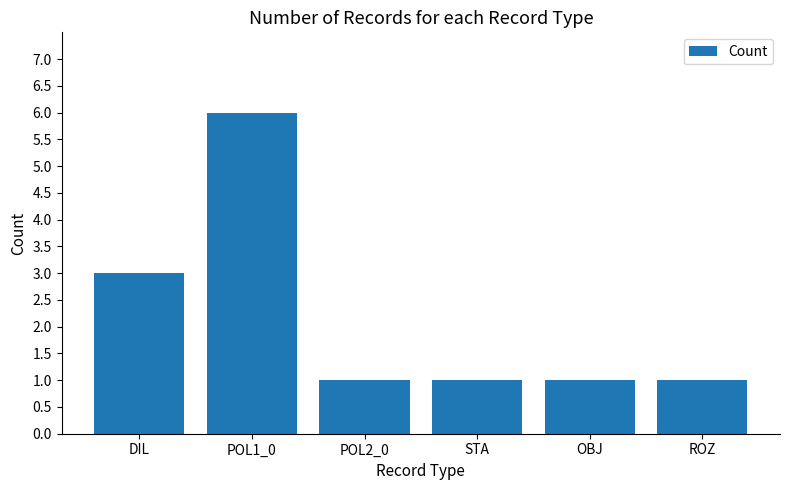

Is it true that the value at POL2_0 is 2?

False